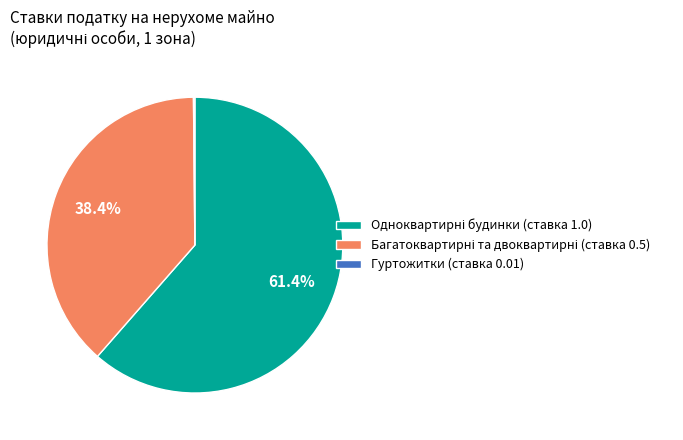

Is there any slice that represents more than half of the pie?

Yes